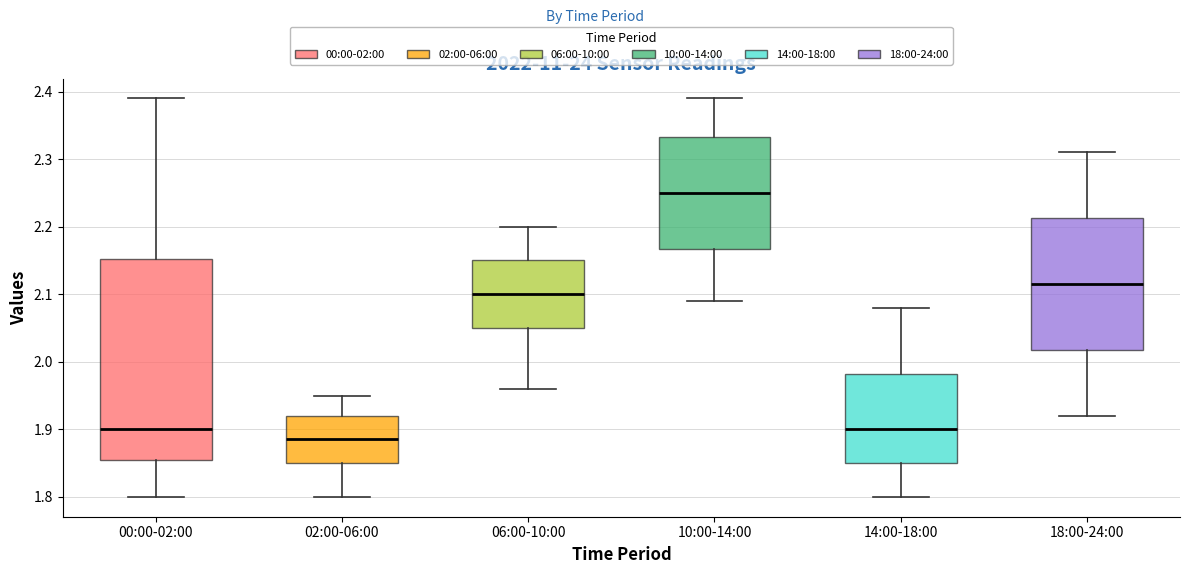

Reading left to right, transcribe this box plot: for each box, give where its median line is, the range the box spans, and where its two whiskers end, as read against the y-axis. The values are not printed on the chart, so give them approximately, as read against the axis.

00:00-02:00: median 1.90, box 1.86 to 2.15, whiskers 1.80 to 2.39
02:00-06:00: median 1.89, box 1.85 to 1.92, whiskers 1.80 to 1.95
06:00-10:00: median 2.10, box 2.05 to 2.15, whiskers 1.96 to 2.20
10:00-14:00: median 2.25, box 2.17 to 2.33, whiskers 2.09 to 2.39
14:00-18:00: median 1.90, box 1.85 to 1.98, whiskers 1.80 to 2.08
18:00-24:00: median 2.12, box 2.02 to 2.21, whiskers 1.92 to 2.31